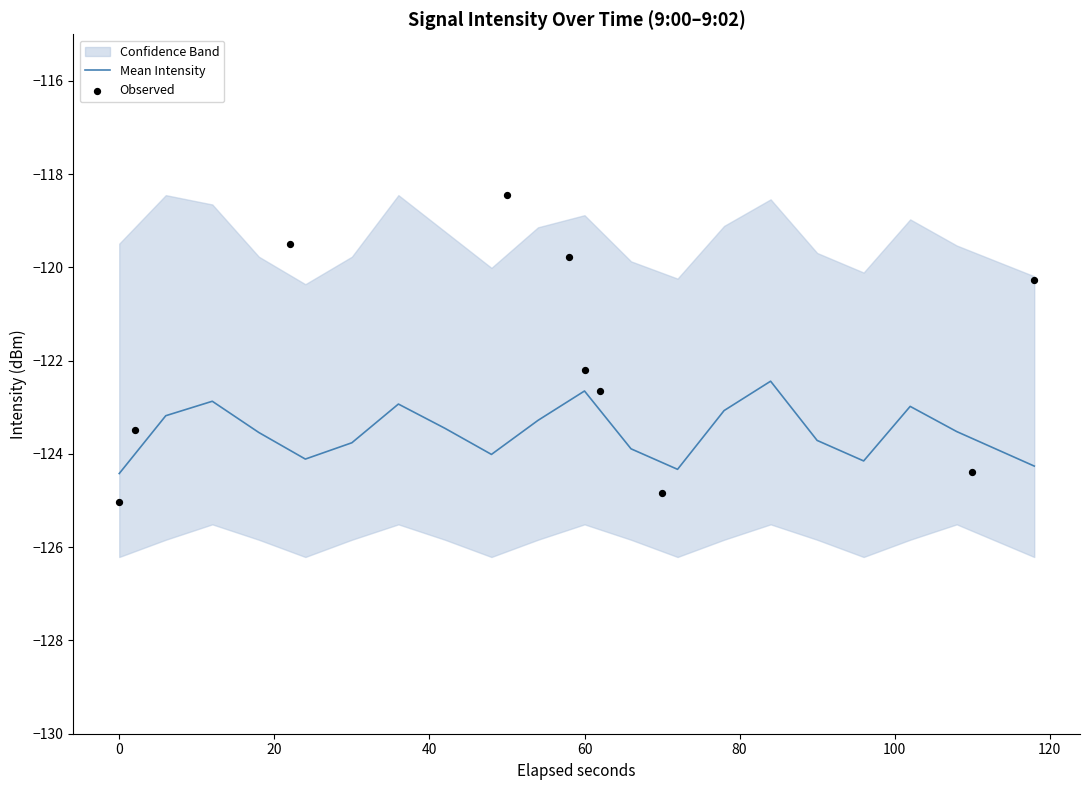

What is the total value across all series at 3?

-369.1